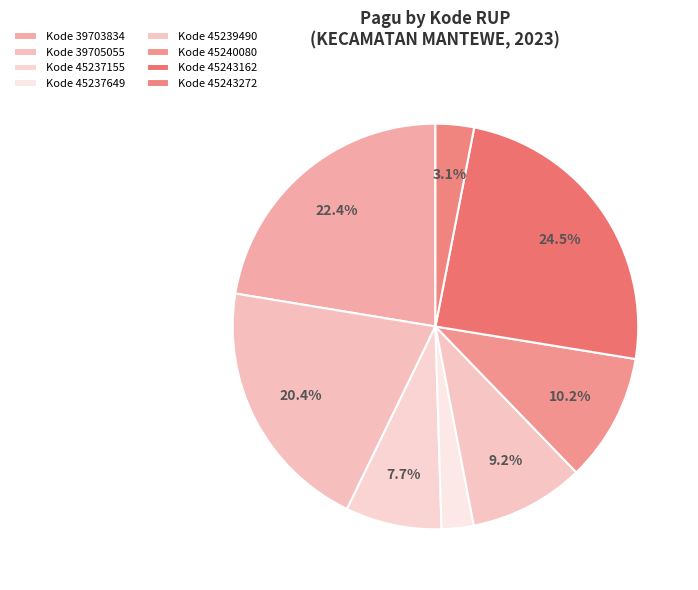

Count the number of slices in the pie.

8